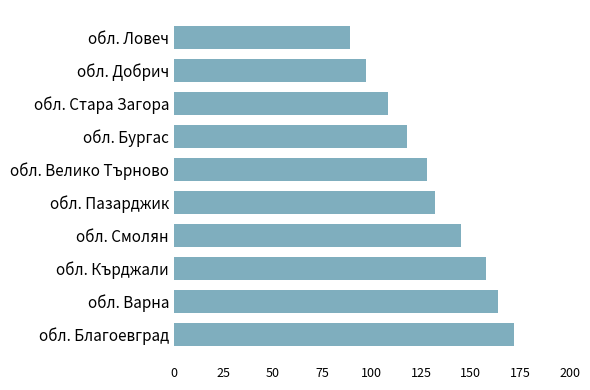

What is the ratio of the value at обл. Пазарджик to the value at обл. Бургас?

1.1